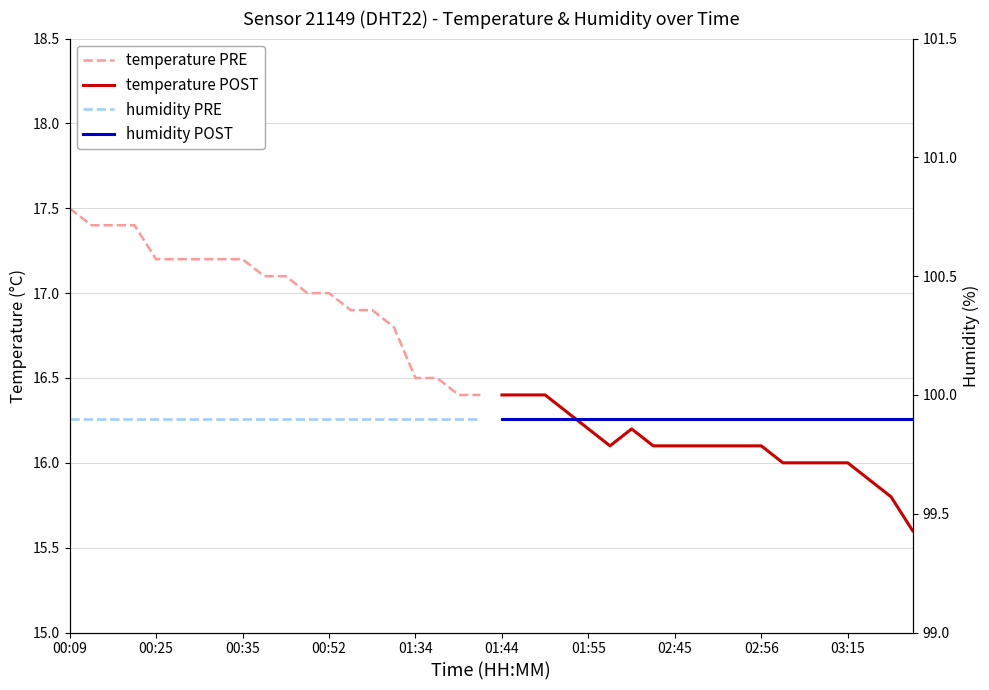

Between 01:34 and 02:45, which is larger?

01:34